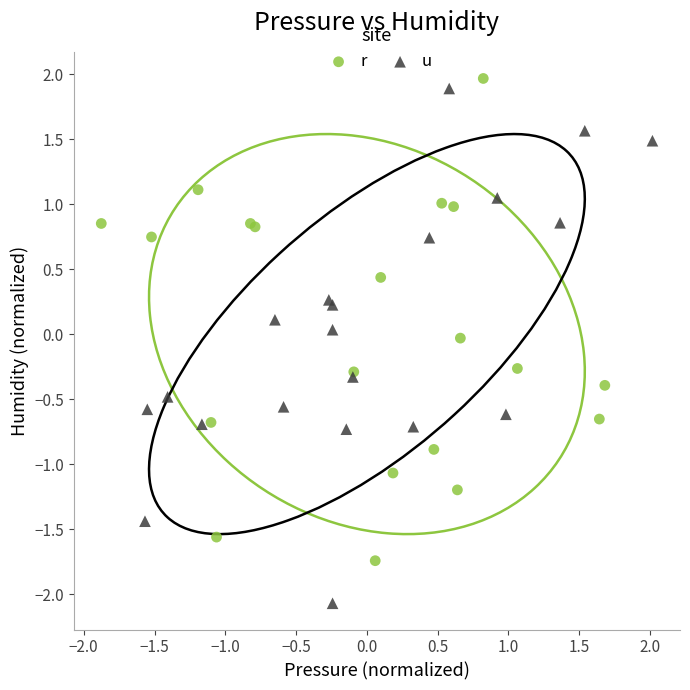

Which series reaches the minimum Y coordinate?

u